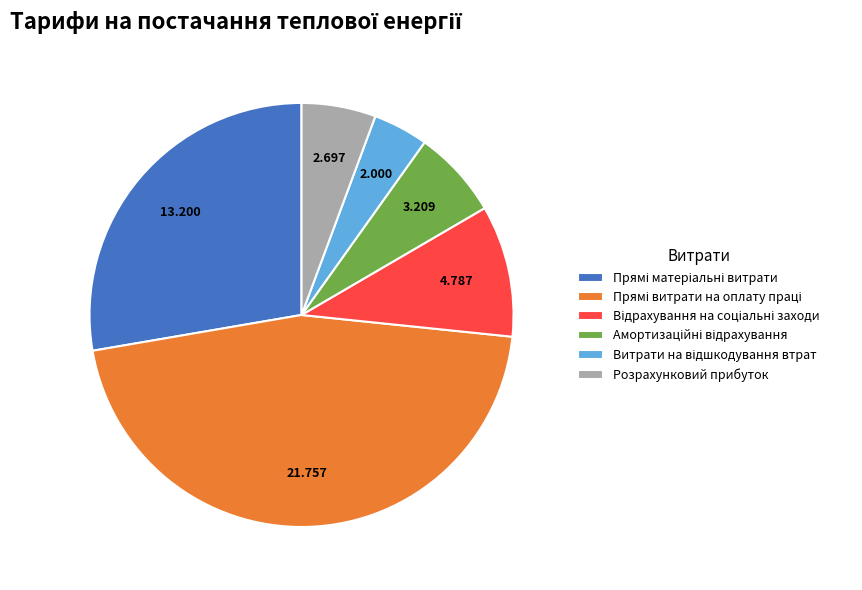

Is there any slice that represents more than half of the pie?

No